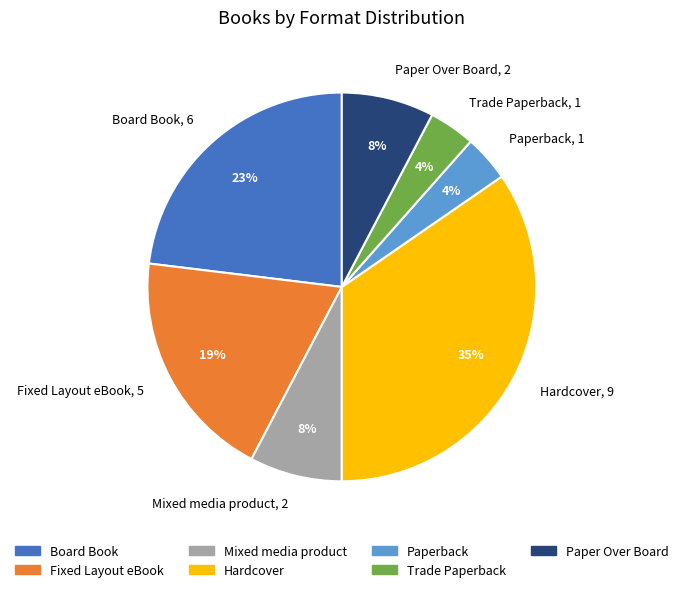

Is Mixed media product the majority of the pie?

No